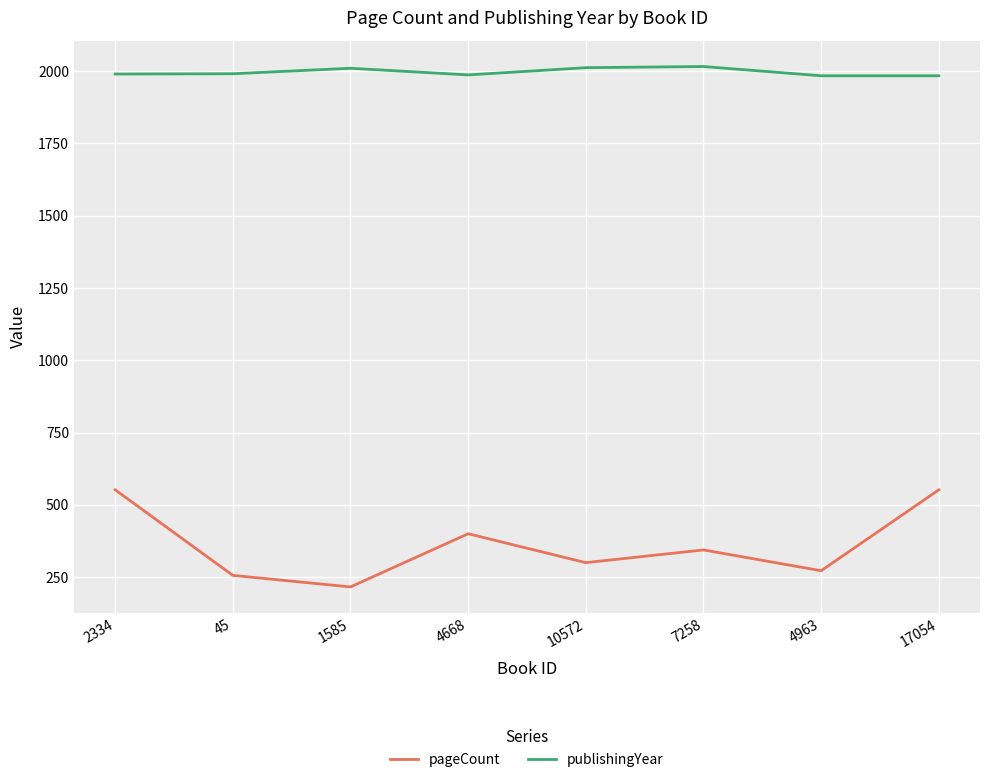

Which series has the widest spread of values?

pageCount